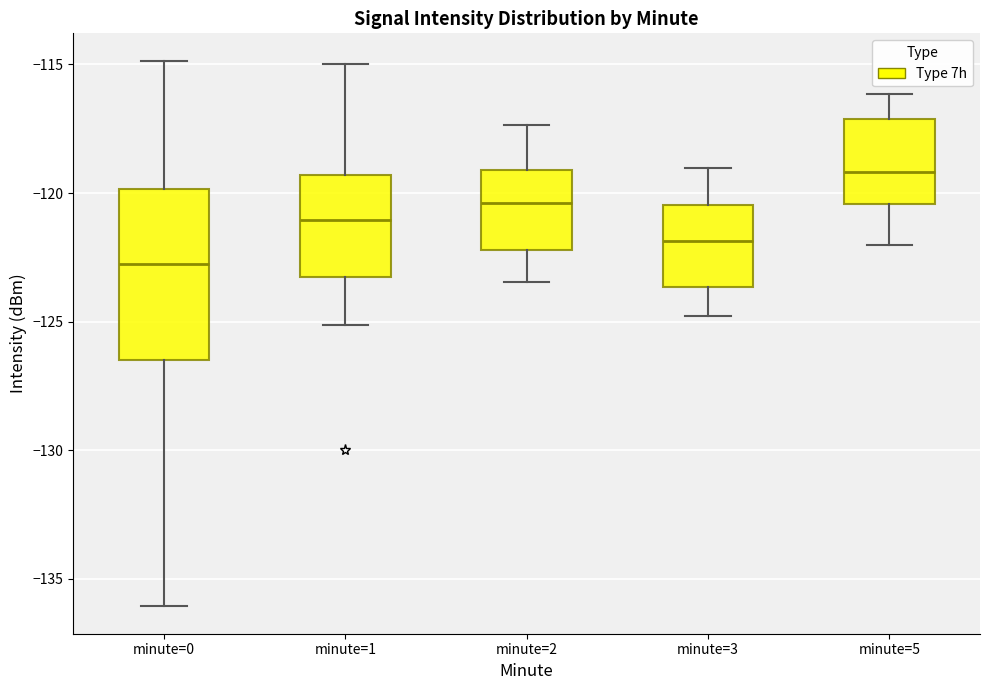

Which box is the tallest, from its lower edge to its upper edge?

minute=0